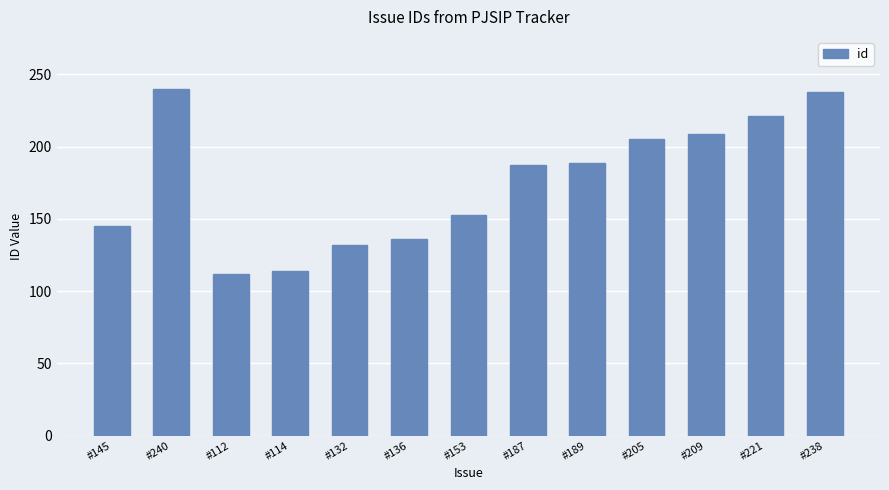

What is the ratio of the value at #136 to the value at #187?

0.7